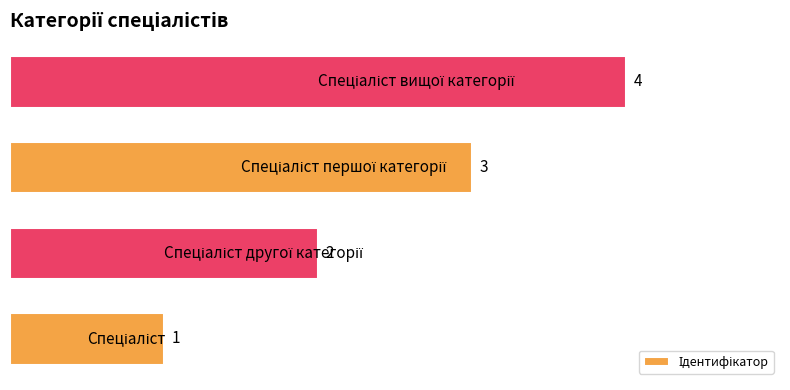

How many values are between 2 and 4?

3